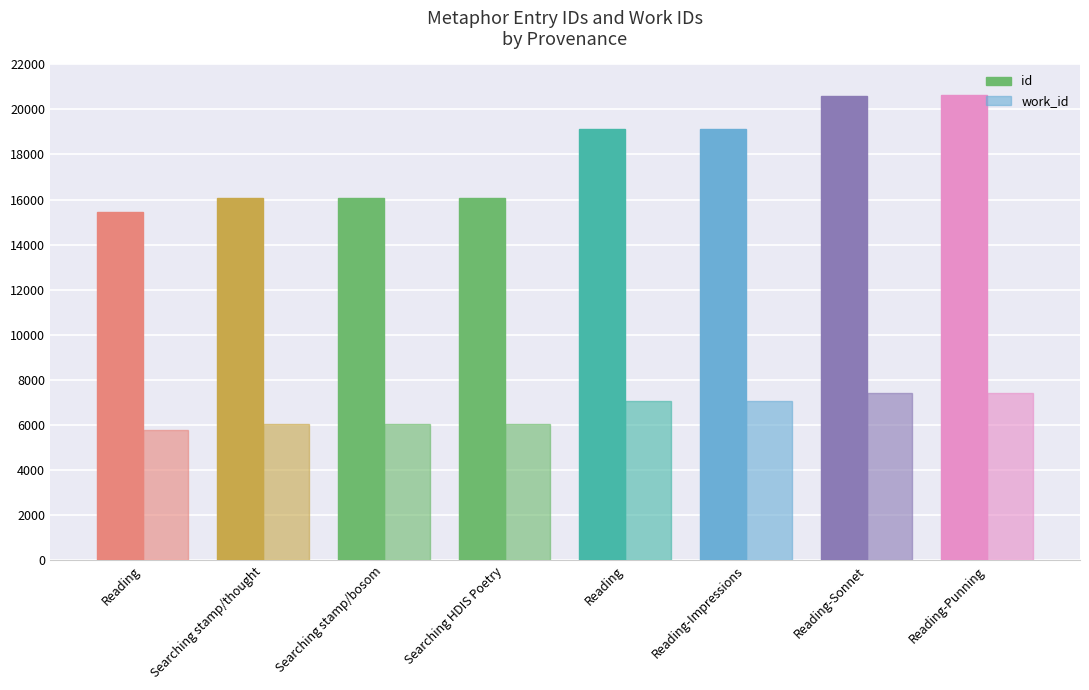

Does the chart contain stacked bars?

No